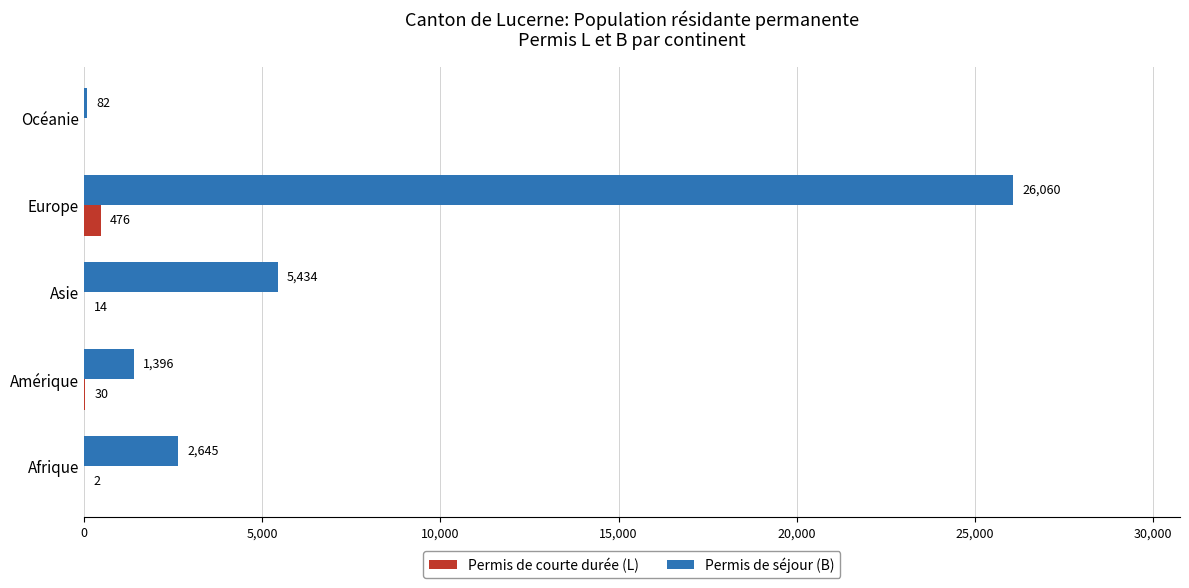

What is the approximate value of Permis de courte durée (L) at Asie?

14